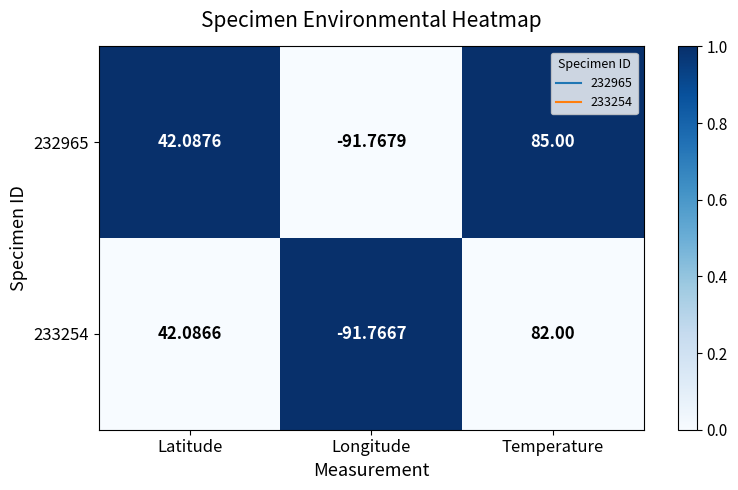

List the series in order of their peak value, lowest first.

233254, 232965